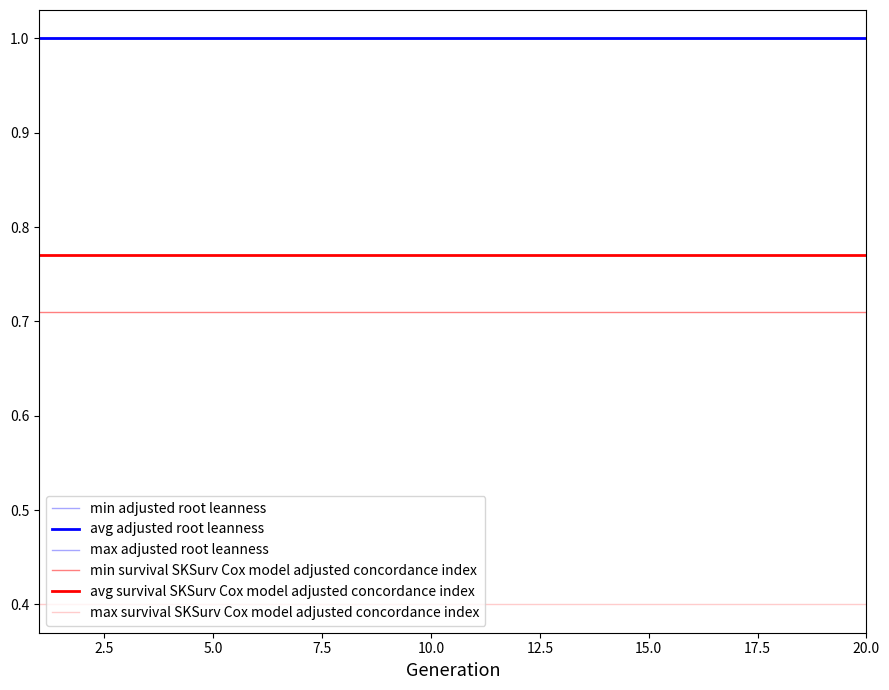

True or false: avg adjusted root leanness and min adjusted root leanness cross at least once.

False